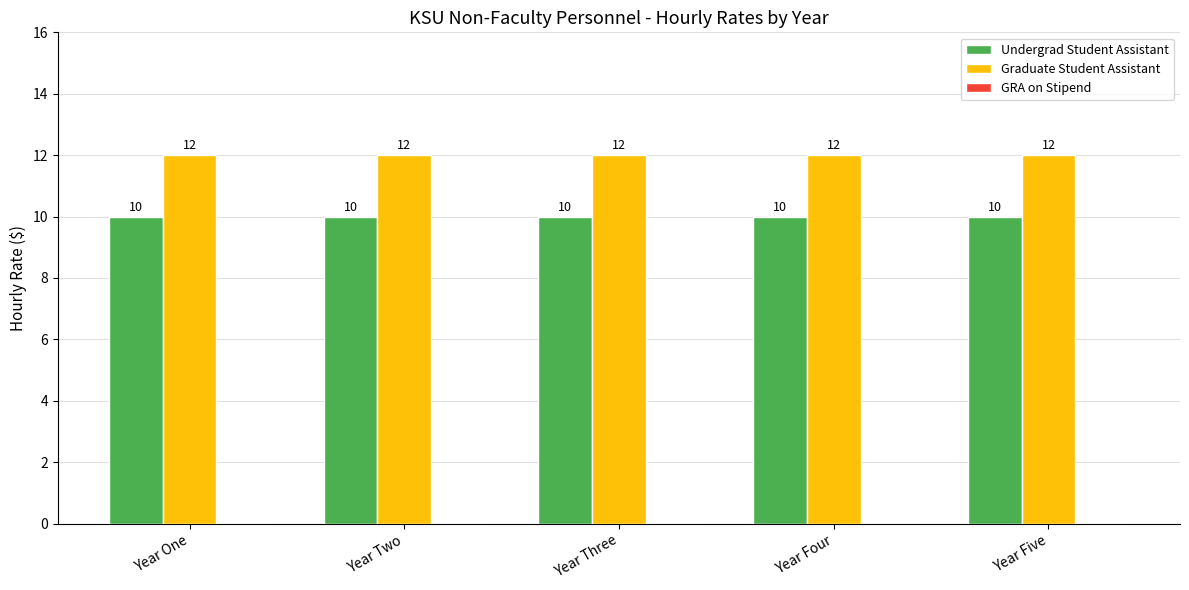

True or false: Graduate Student Assistant has a value of 12 at Year Five.

True